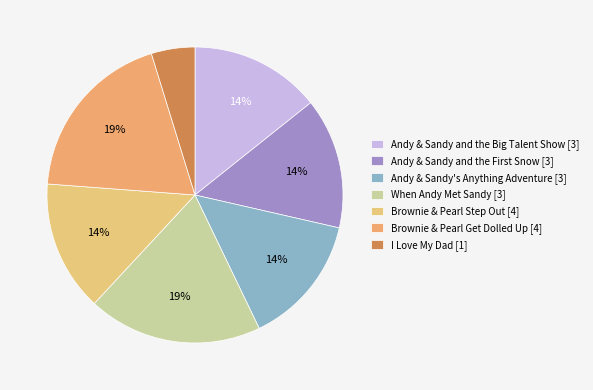

What is the smallest slice in the pie chart?

I Love My Dad [1]